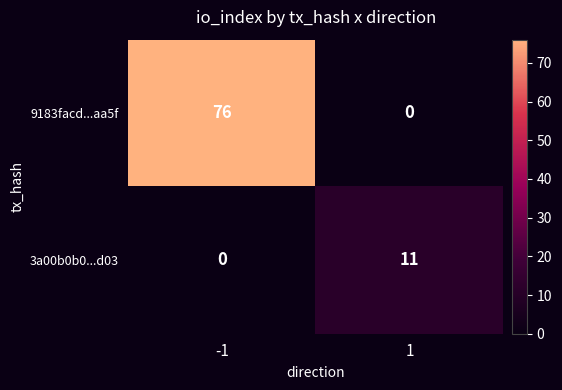

Count the number of data series in this chart.

2